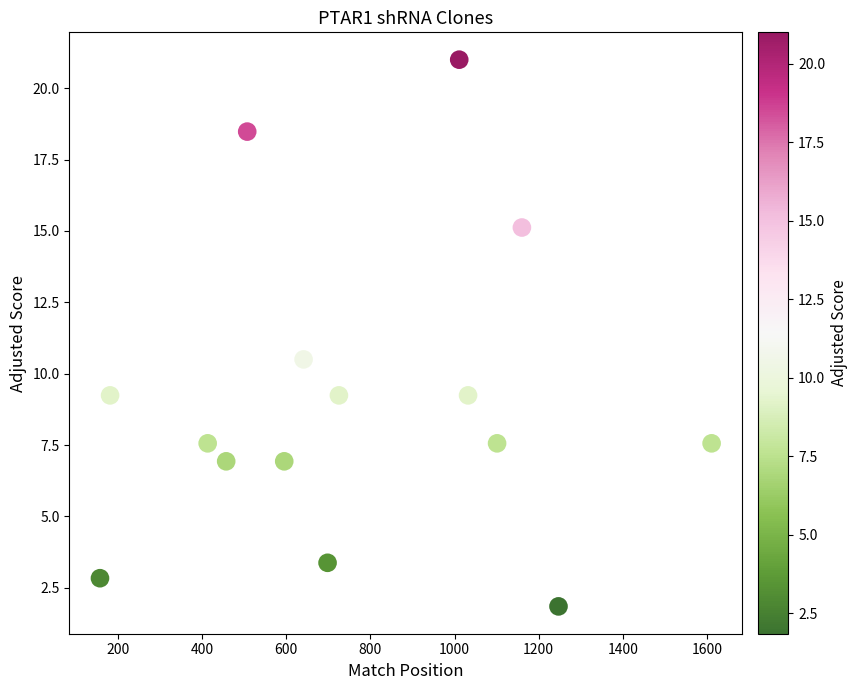

What is the range of Y values (max minus min)?

19.2